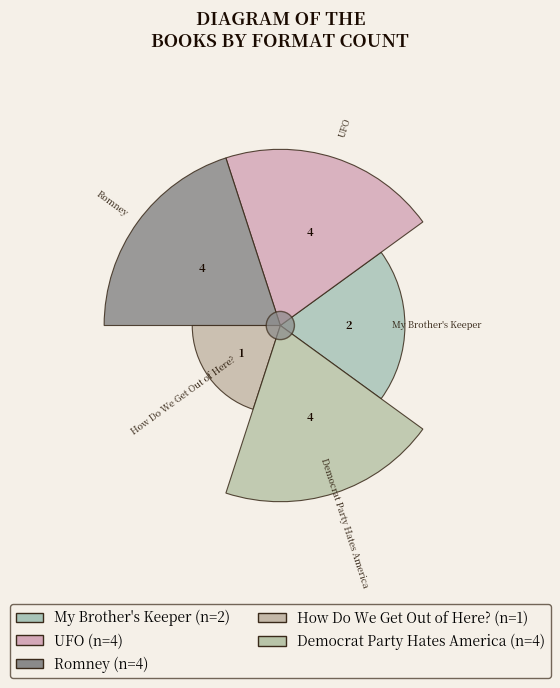

Does UFO account for over 50% of the chart?

No